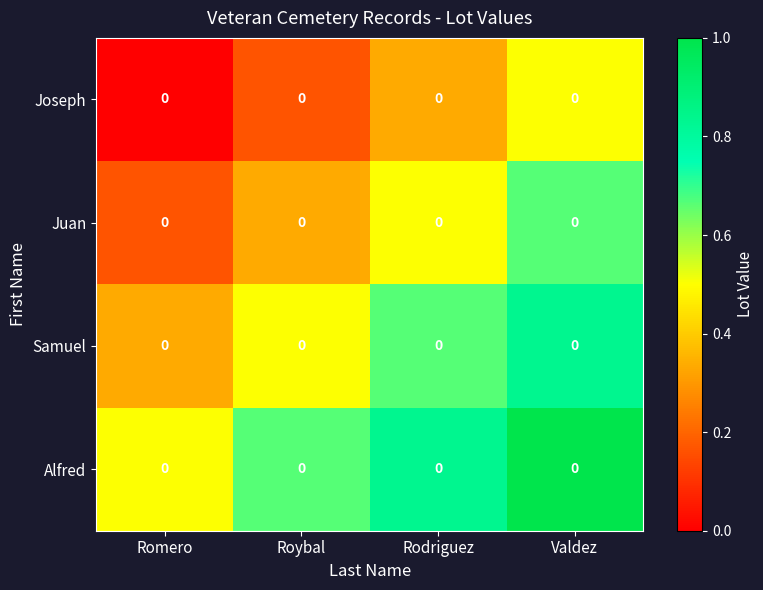

At which category is the sum across all series the highest?

Valdez